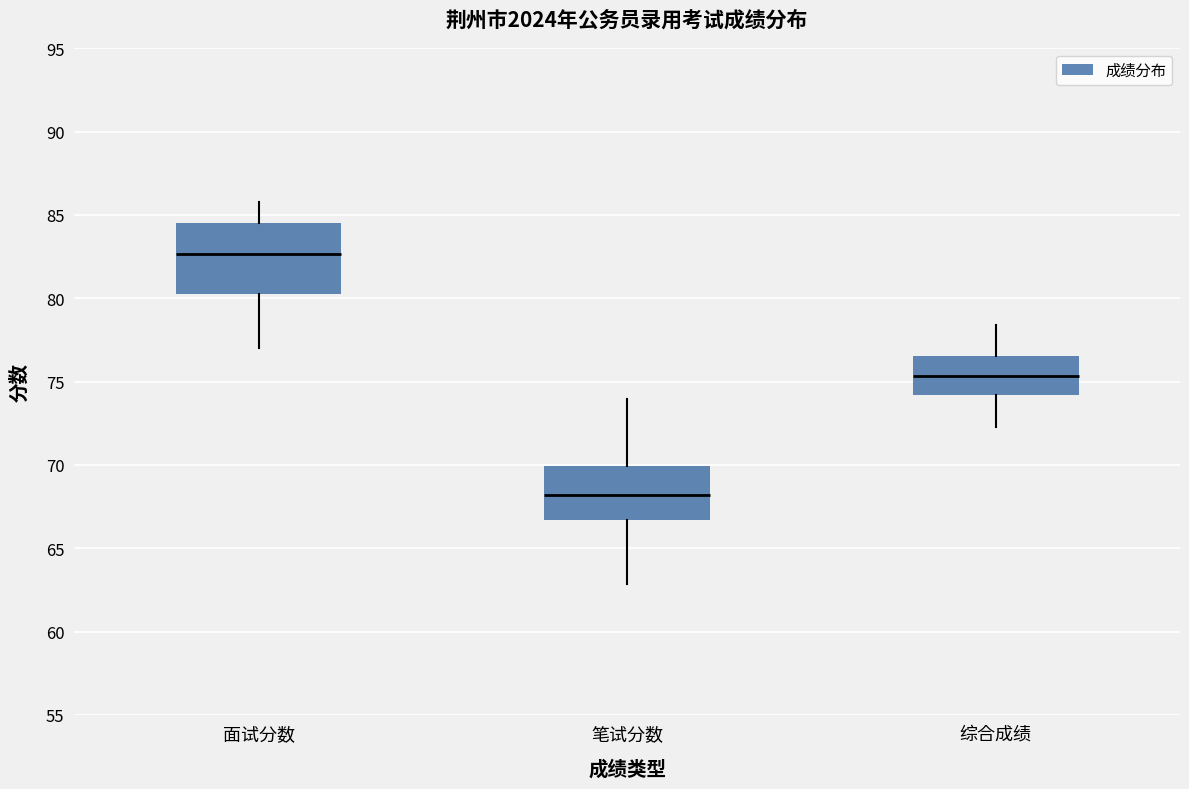

Reading left to right, transcribe this box plot: for each box, give where its median line is, the range the box spans, and where its two whiskers end, as read against the y-axis. The values are not printed on the chart, so give them approximately, as read against the axis.

面试分数: median 82.5, box 80.5 to 84.5, whiskers 77.0 to 86.0
笔试分数: median 68.0, box 66.5 to 70.0, whiskers 63.0 to 74.0
综合成绩: median 75.5, box 74.0 to 76.5, whiskers 72.5 to 78.5